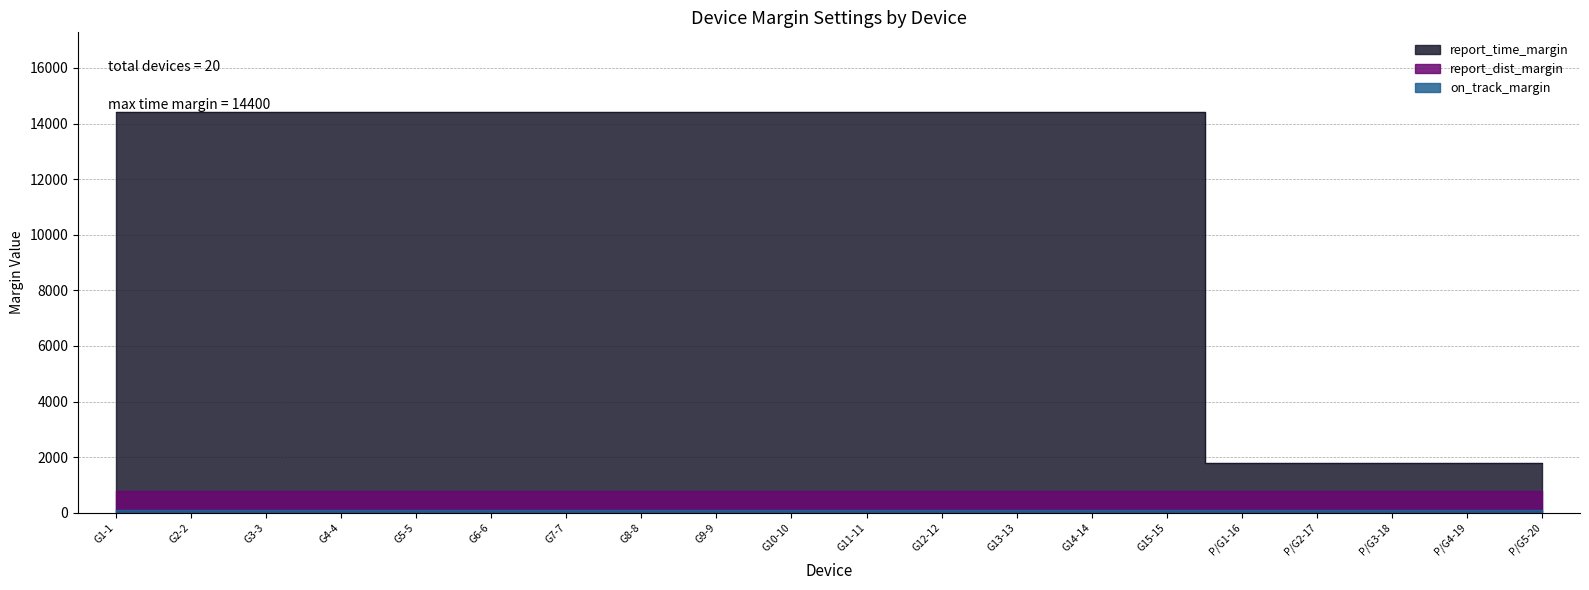

What is the label of the 6th point from the right?

G15-15